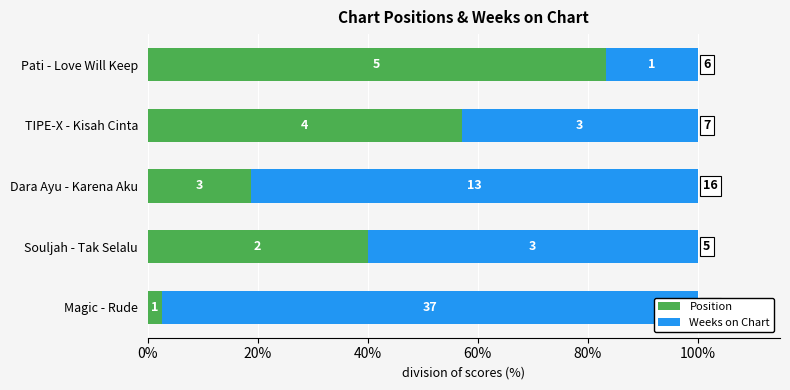

What is the value of the Position bar at the 5th from the left?

83.3